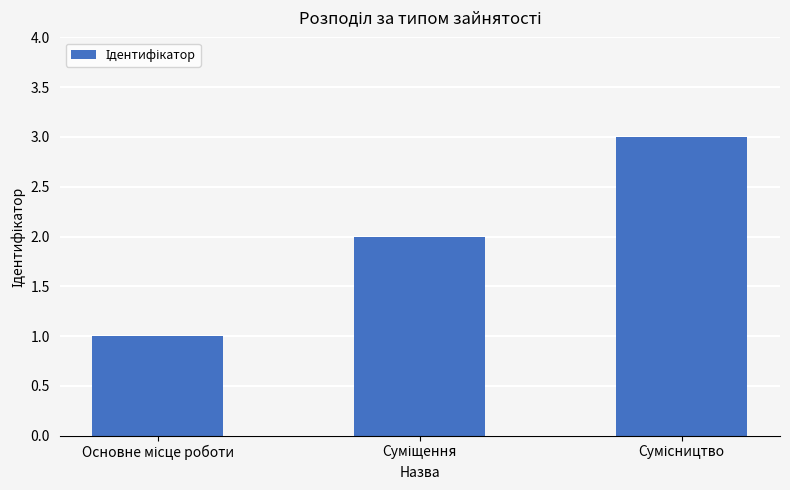

What is the sum of all values?

6